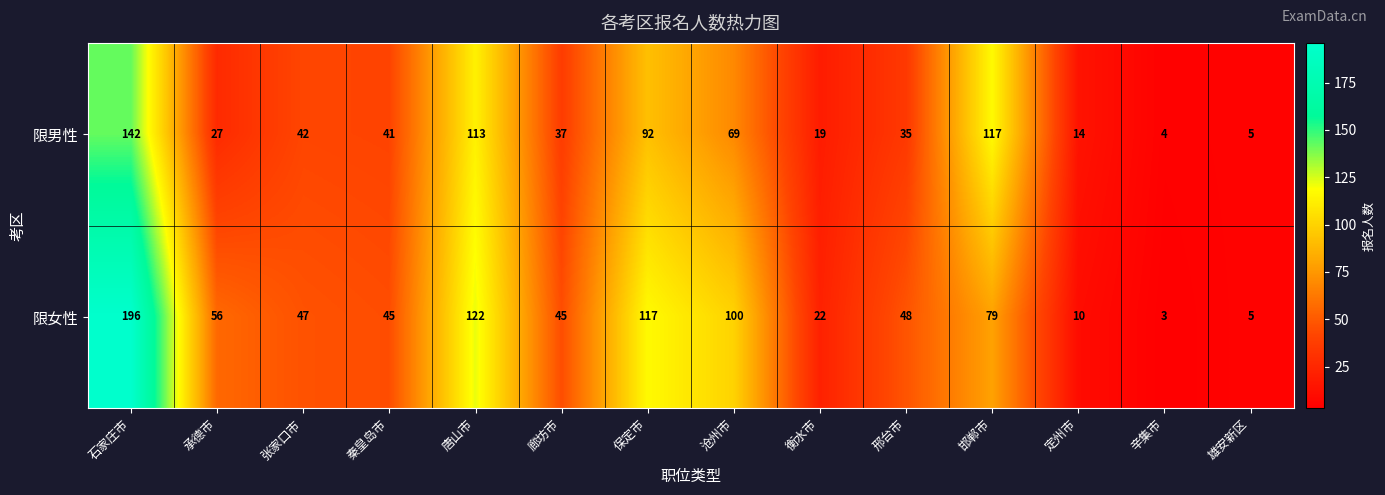

Where does the 限女性 series first go above 48?

石家庄市